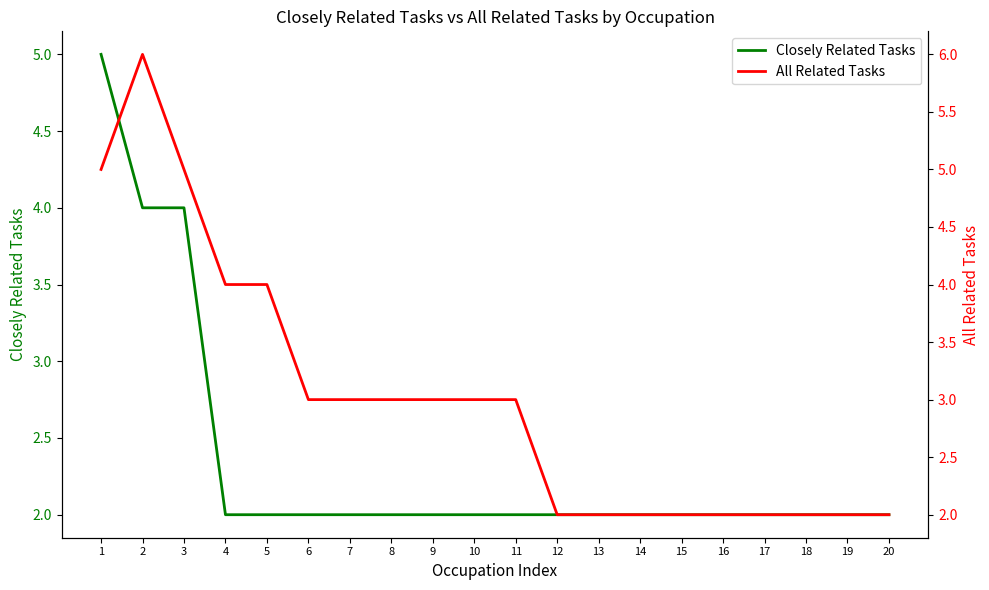

The Closely Related Tasks series shows 4 at 3. True or false?

True